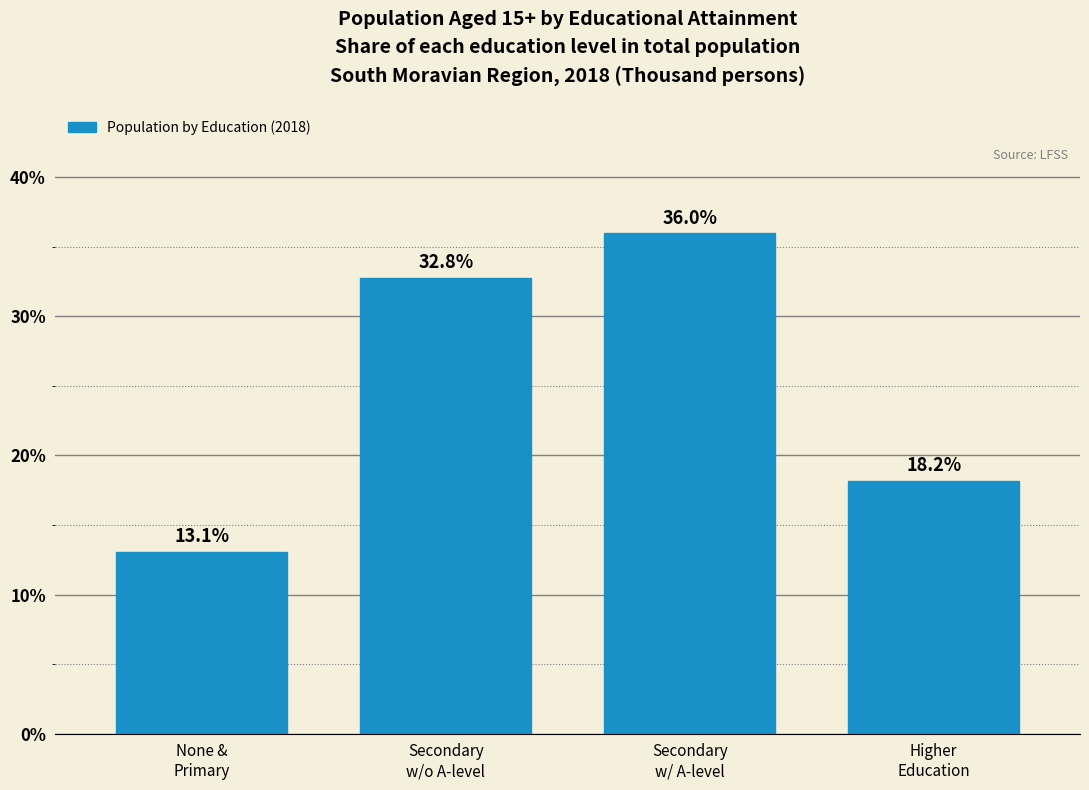

Reading left to right, transcribe all the data shown in this chart.

13.1	32.8	36.0	18.2